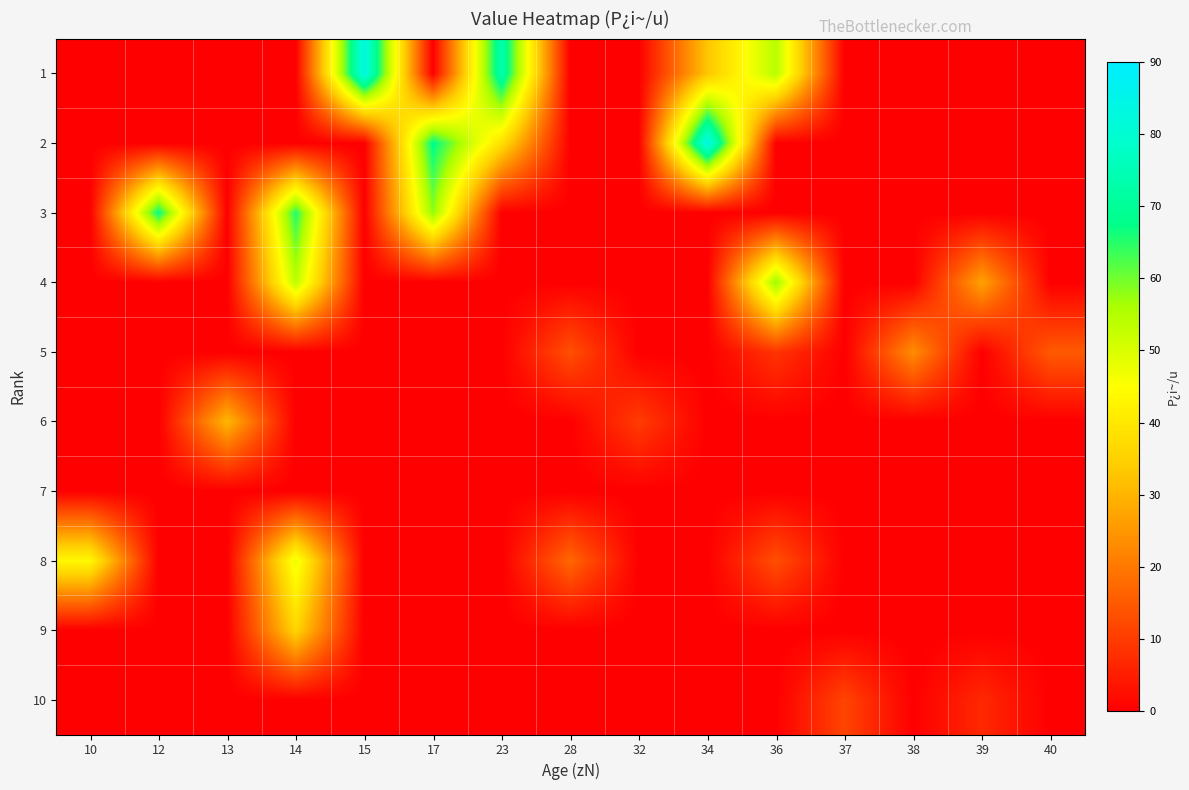

Which label corresponds to the largest value in the chart?

34